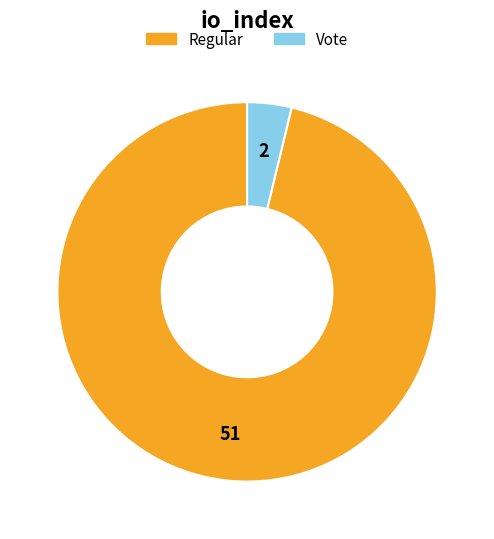

Rank the categories by value from highest to lowest.

Regular, Vote